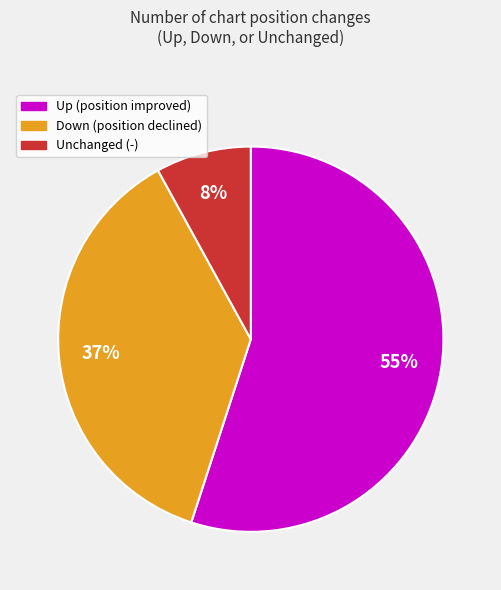

To the nearest percent, what is the average slice percentage?

33%